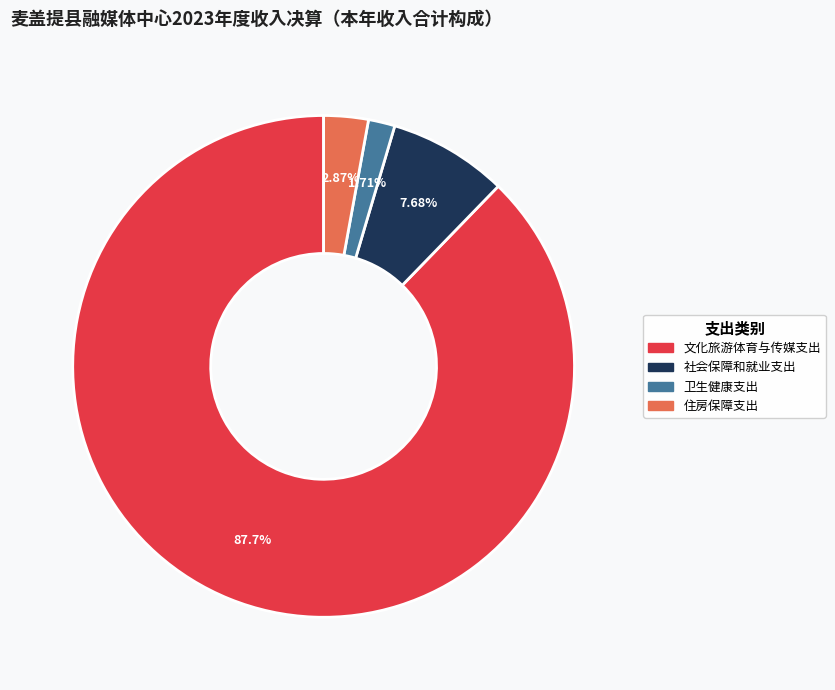

What is the largest slice in the pie chart?

文化旅游体育与传媒支出